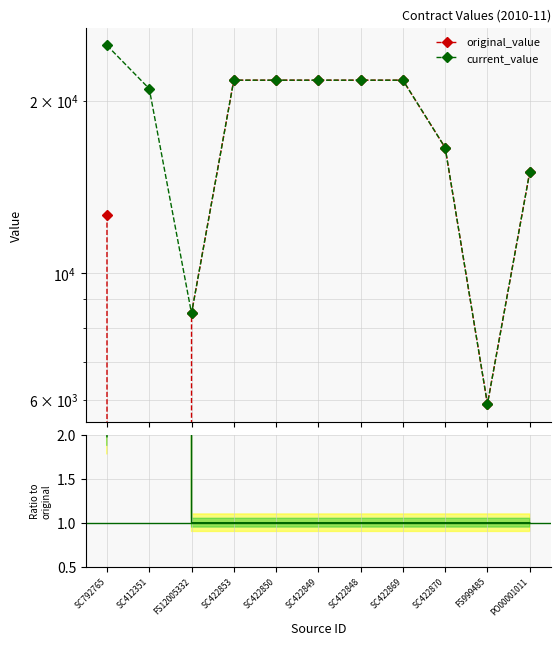

Does the chart have visible grid lines?

Yes